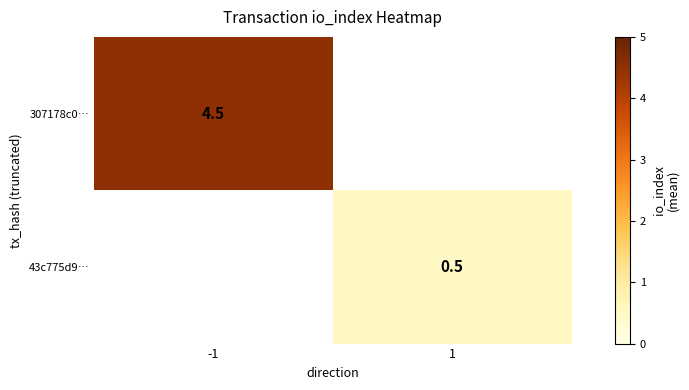

The 43c775d9… series shows 0.7 at 1. True or false?

False